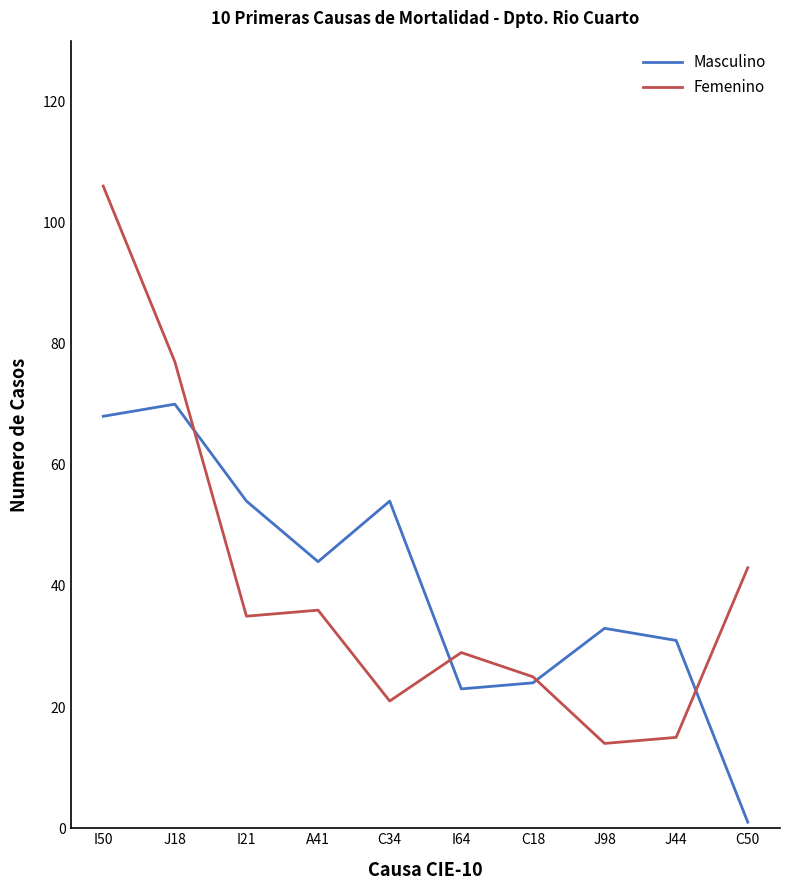

What position from the right is I50?

10